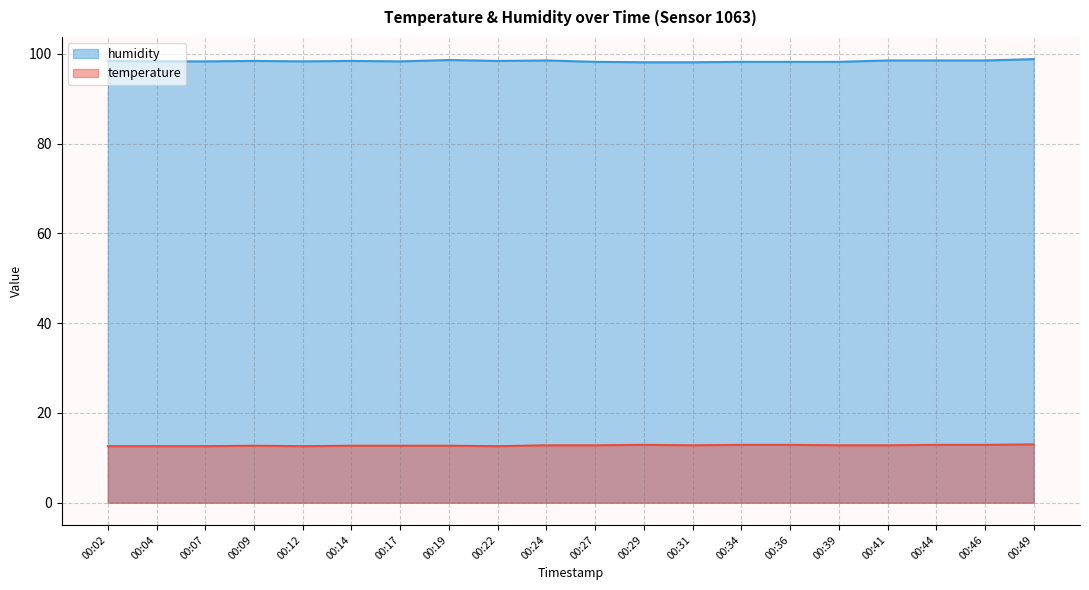

At which label does temperature reach its minimum?

00:02